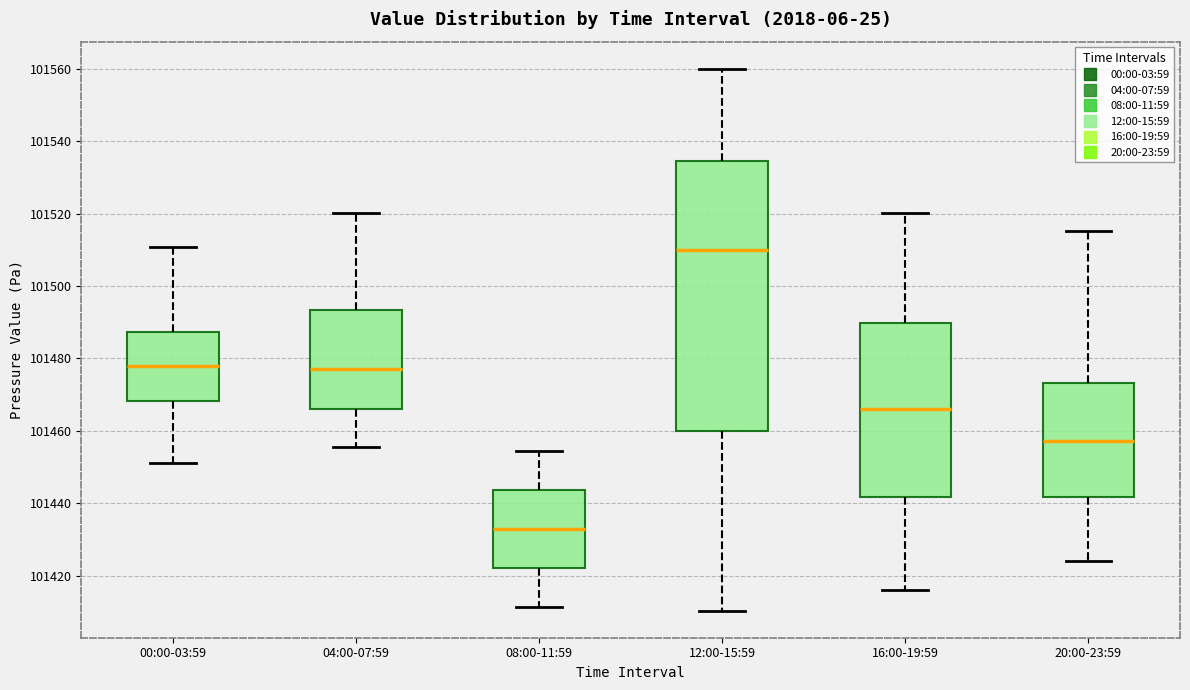

Where does the median line of the box for 04:00-07:59 sit on the y-axis? The values are not printed on the chart, so give them approximately, as read against the axis.

101478